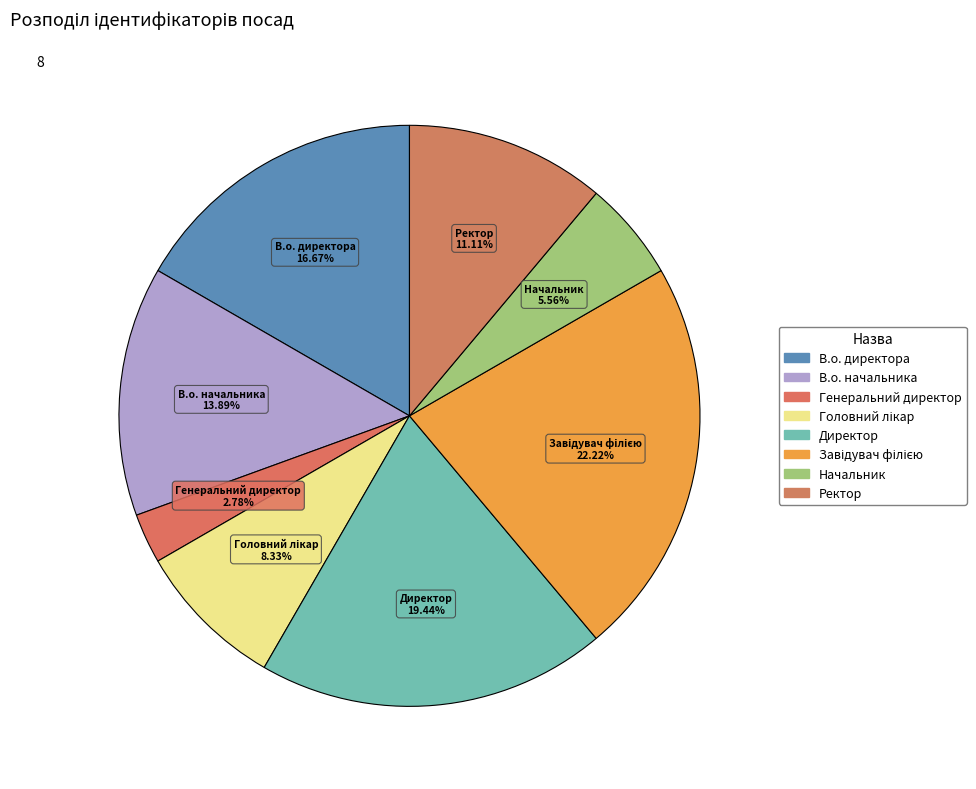

Which category has the biggest portion of the pie?

Завідувач філією